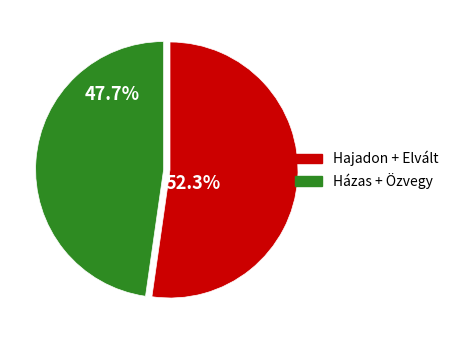

Is there any slice that represents more than half of the pie?

Yes